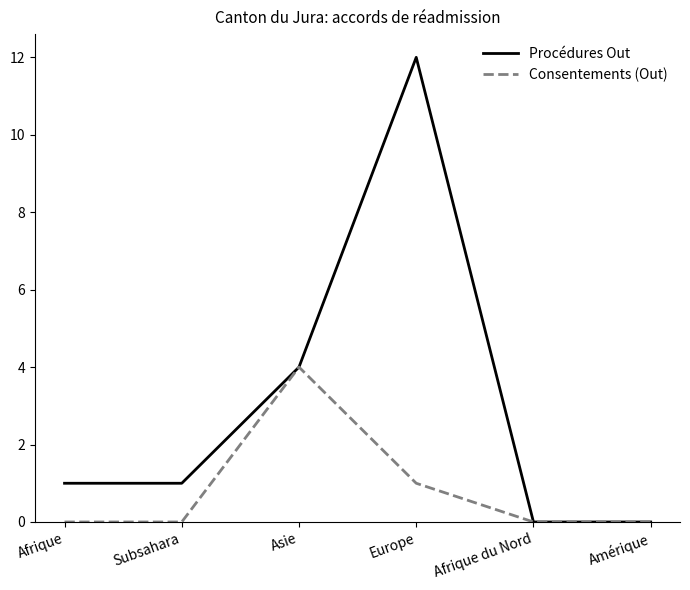

What position from the left is Amérique?

6